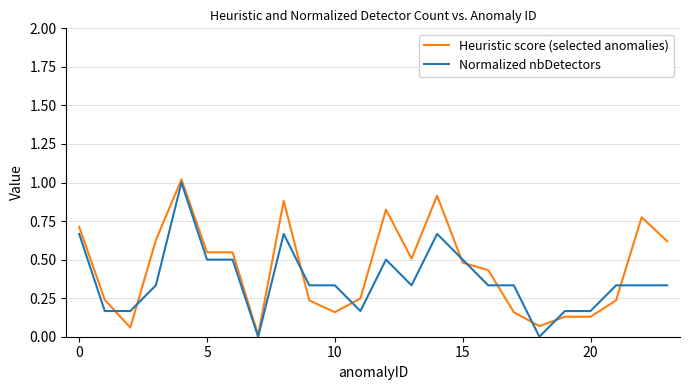

What is the maximum value for Heuristic score (selected anomalies)?

1.0